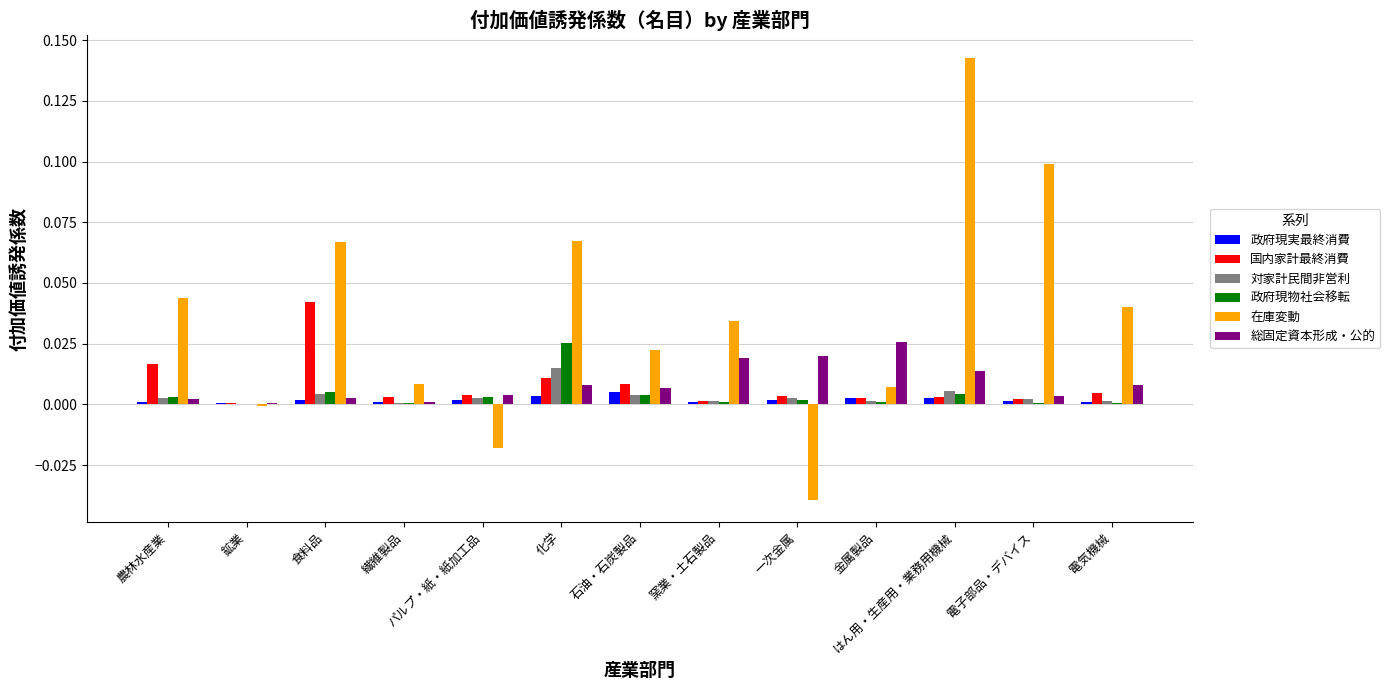

Is it true that 政府現実最終消費 equals 0.0 at 鉱業?

True